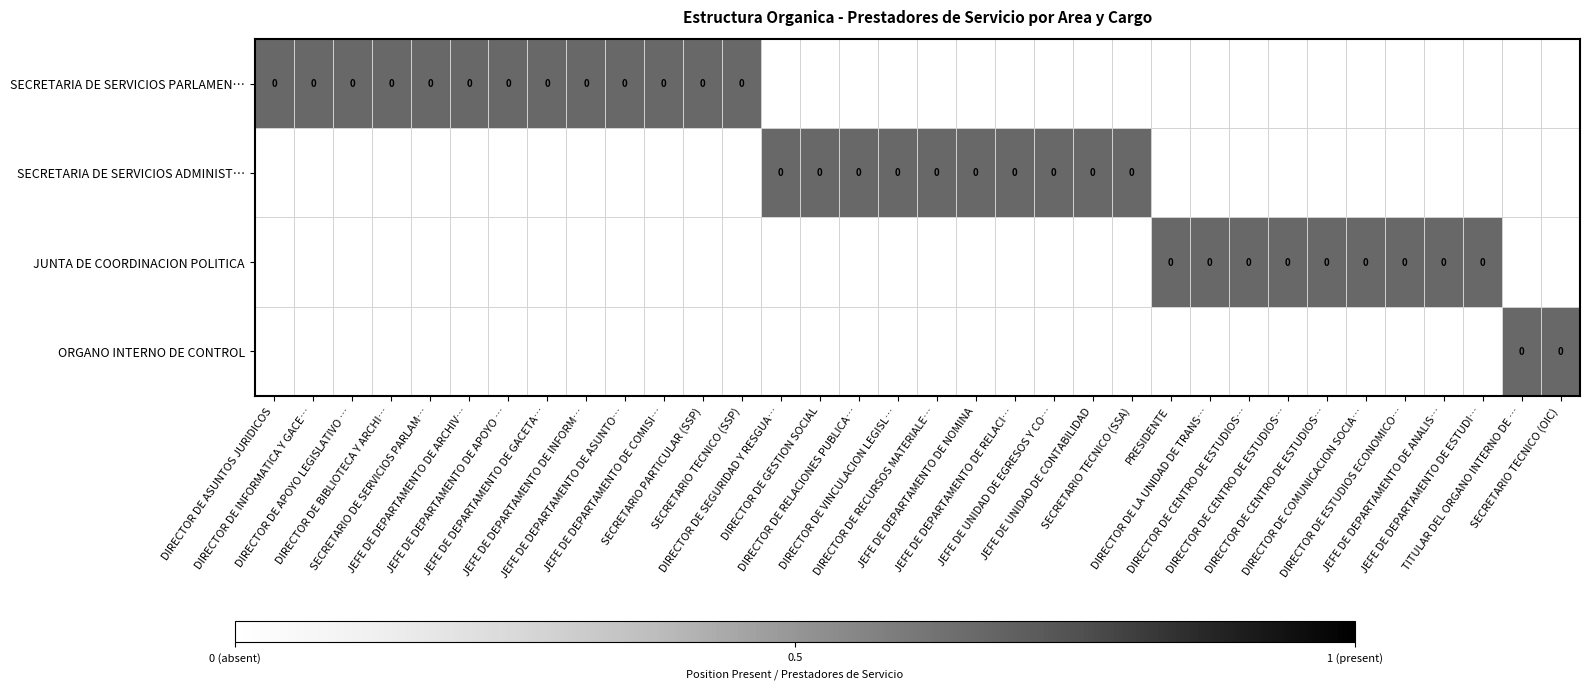

Which series has the largest total across all categories?

SECRETARIA DE SERVICIOS PARLAMEN…